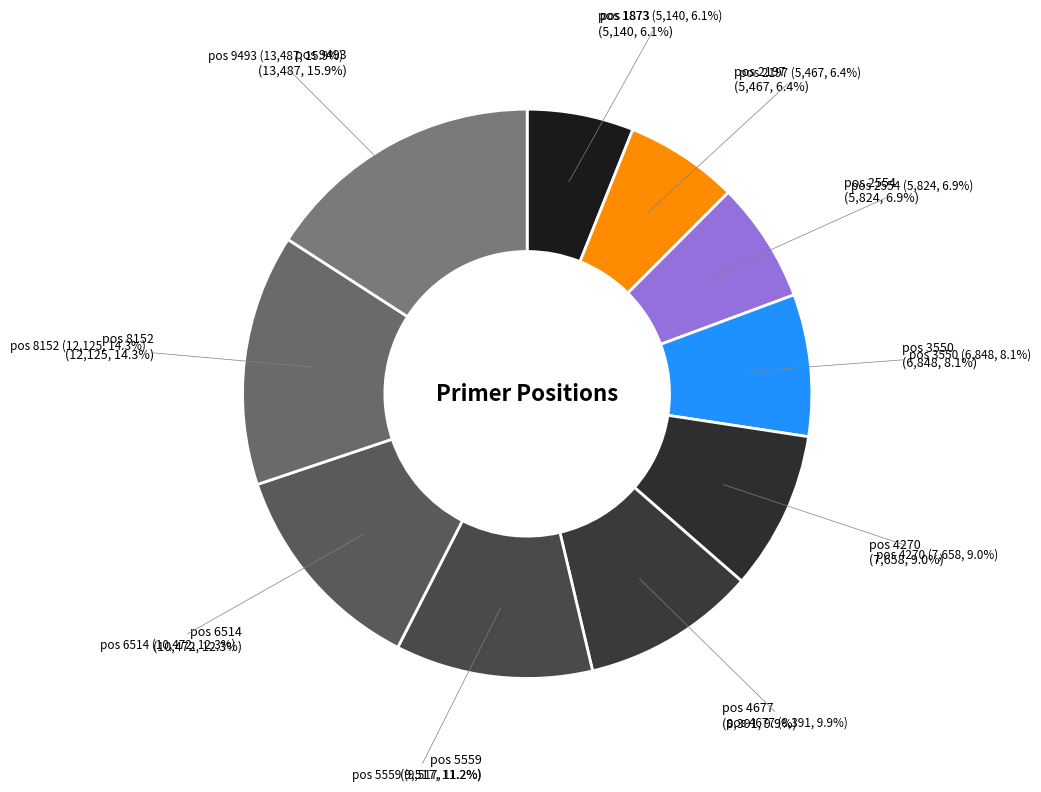

What percentage is the 4677 slice, to the nearest percent?

10%